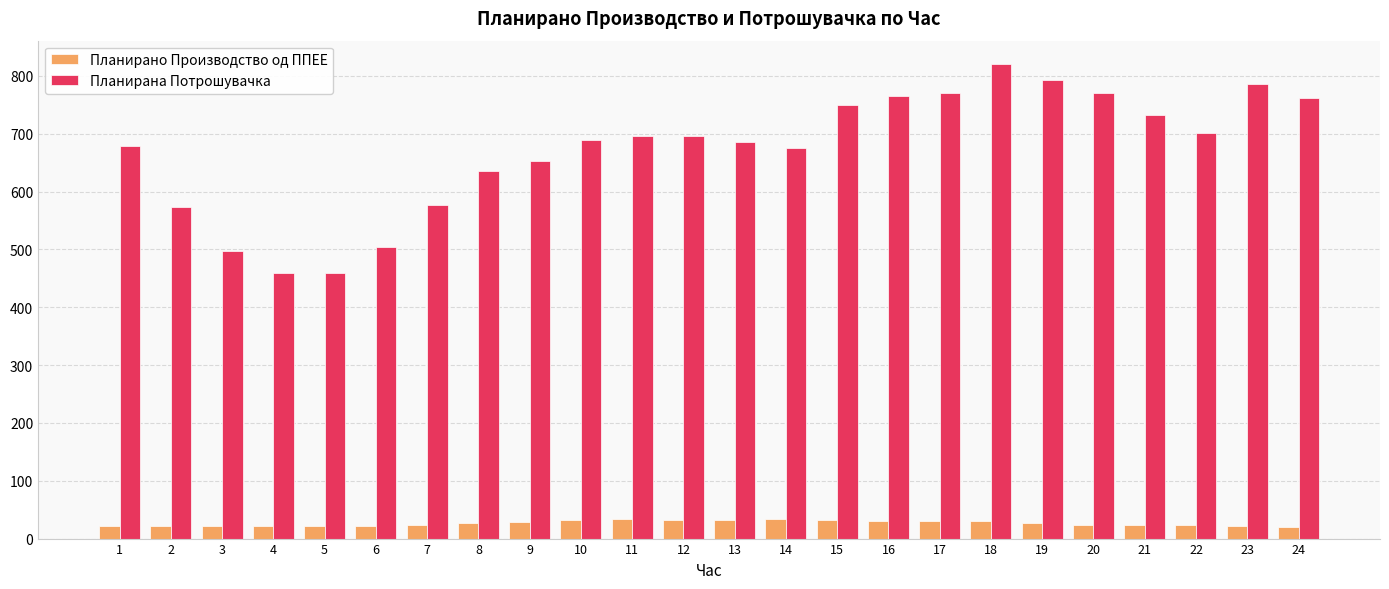

What is the minimum value shown in the chart?

19.7